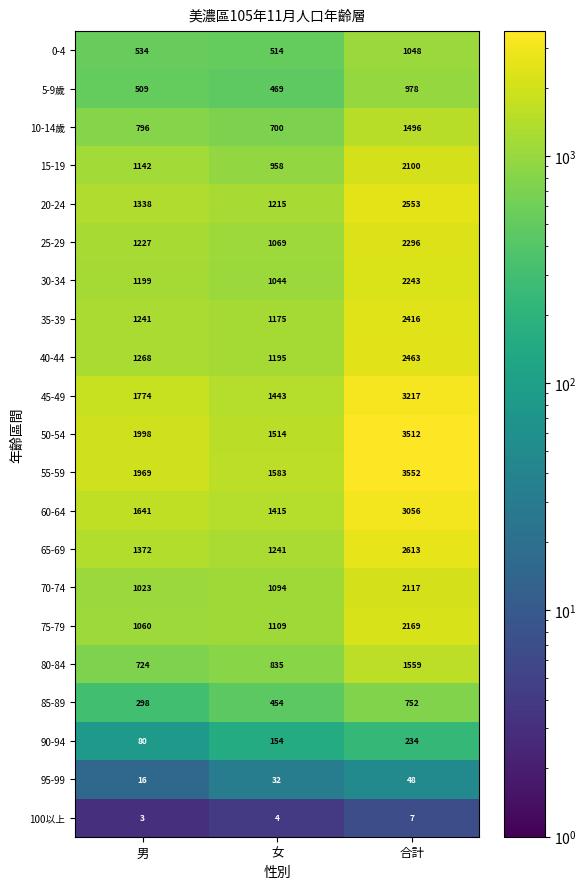

Is it true that 80-84 equals 835 at 女?

True